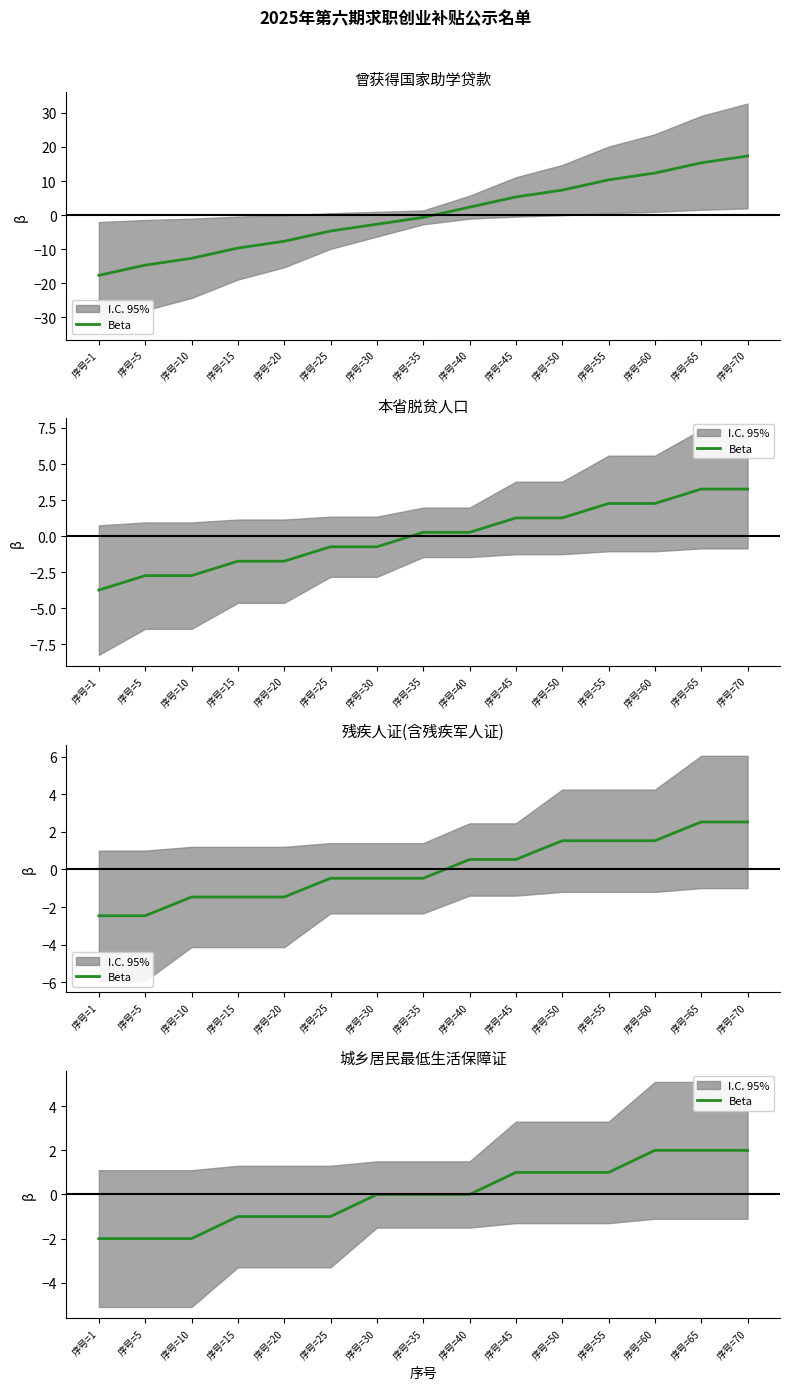

Is it true that the value at 序号=20 is -1?

True